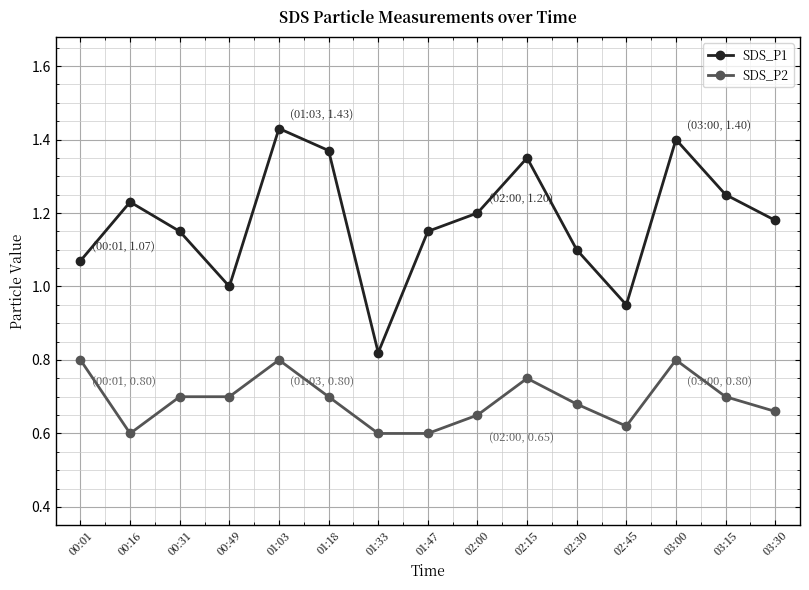

What is the spread (max minus min) of values at 03:30?

0.5